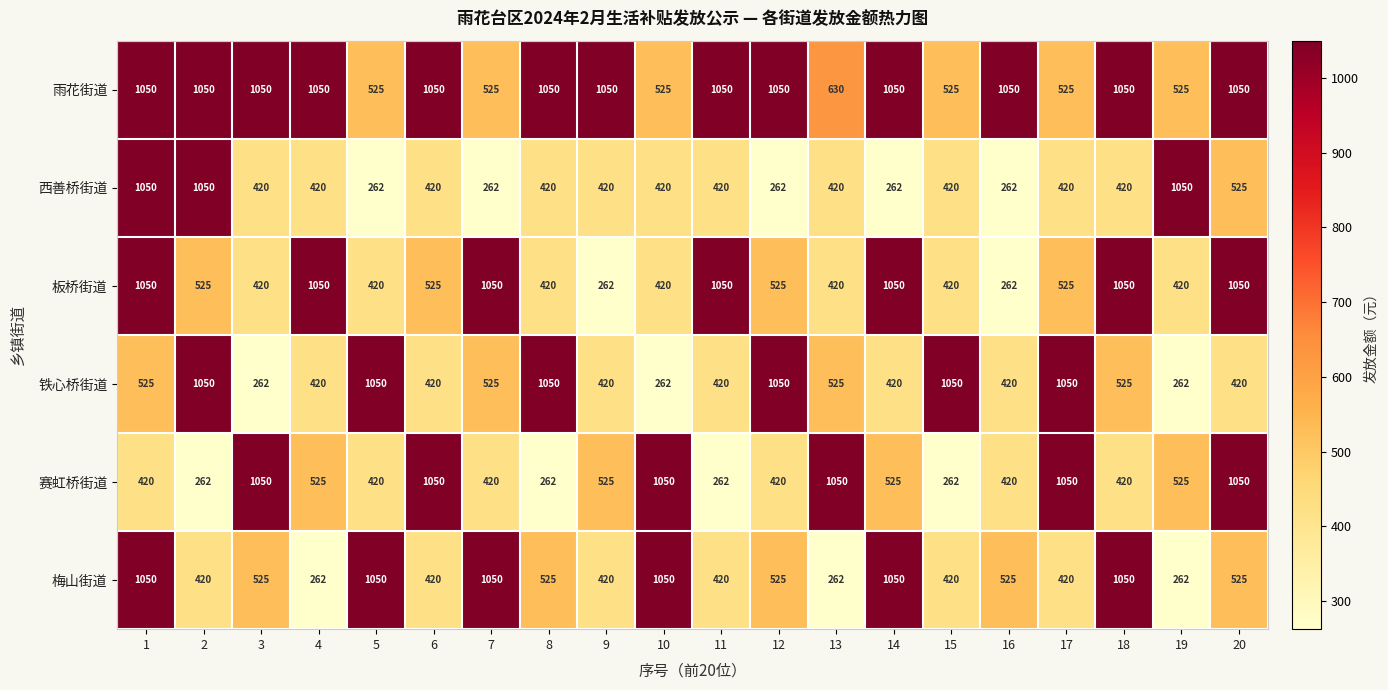

Which series changed the most between 10 and 16?

赛虹桥街道